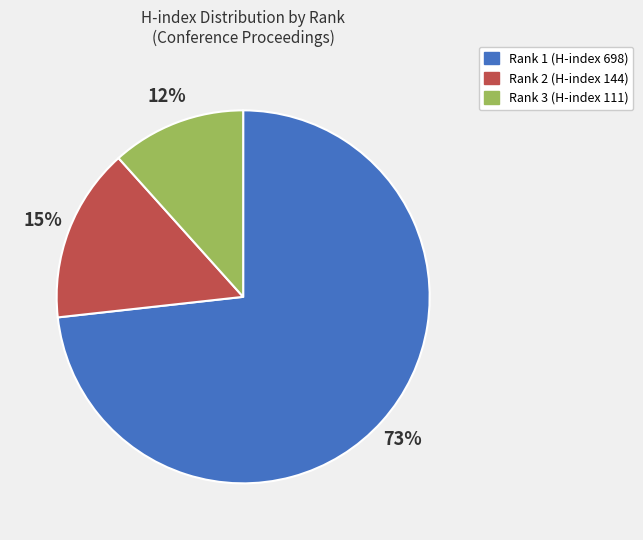

Rank the categories by value from lowest to highest.

Rank 3 (H-index 111), Rank 2 (H-index 144), Rank 1 (H-index 698)